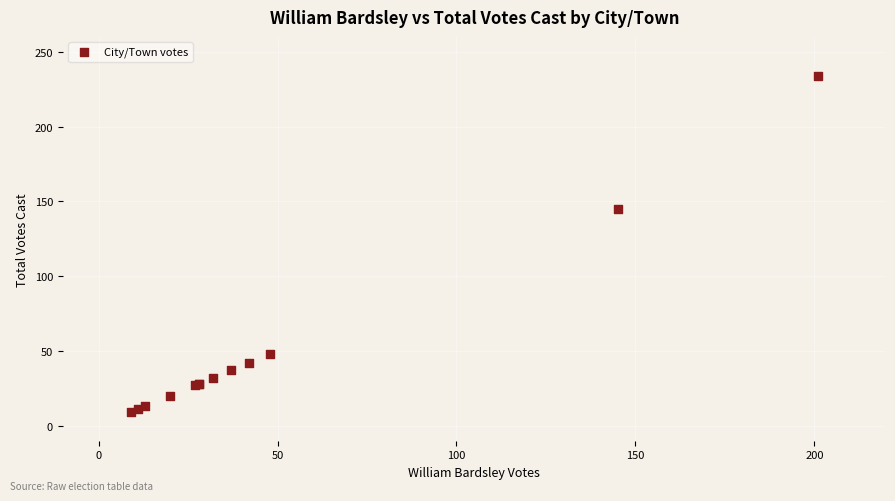

What Y value in the scatter plot is closest to 121?

145